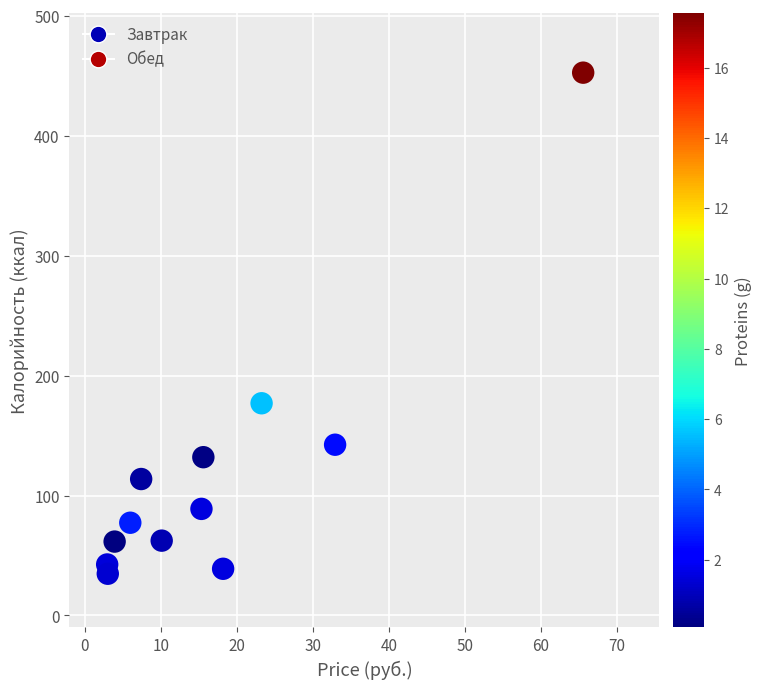

What is the average Y value?

118.7